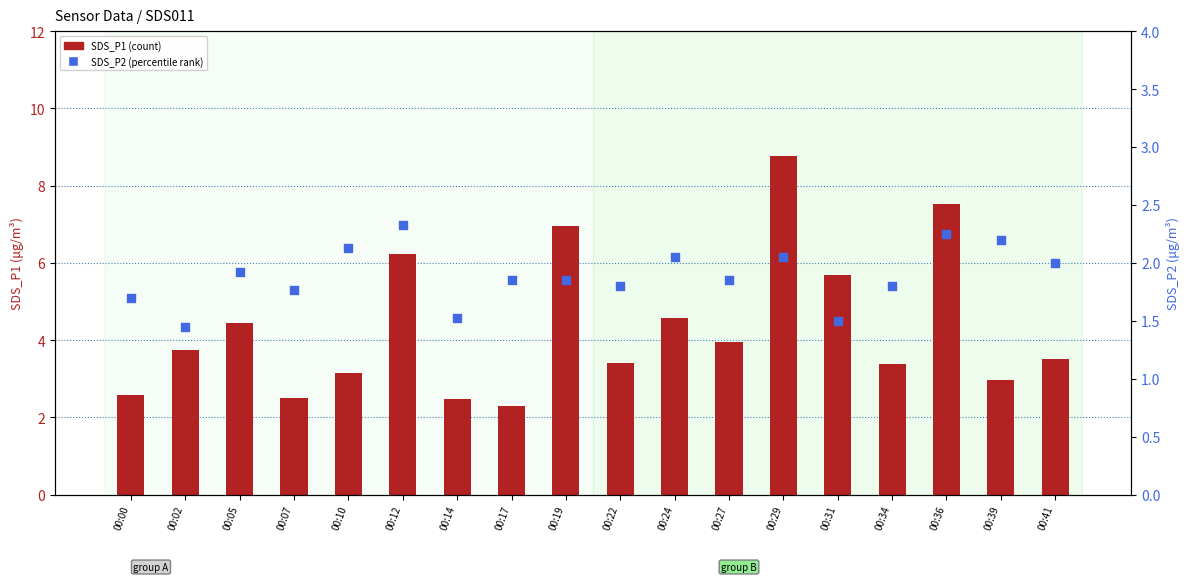

Is the value of SDS_P2 at 00:31 greater than the value of SDS_P1 at 00:14?

No